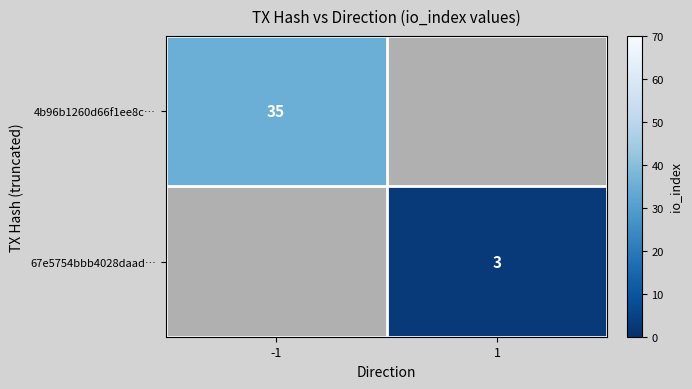

Is the value of 67e5754bbb4028daad… at 1 greater than the value of 4b96b1260d66f1ee8c… at -1?

No